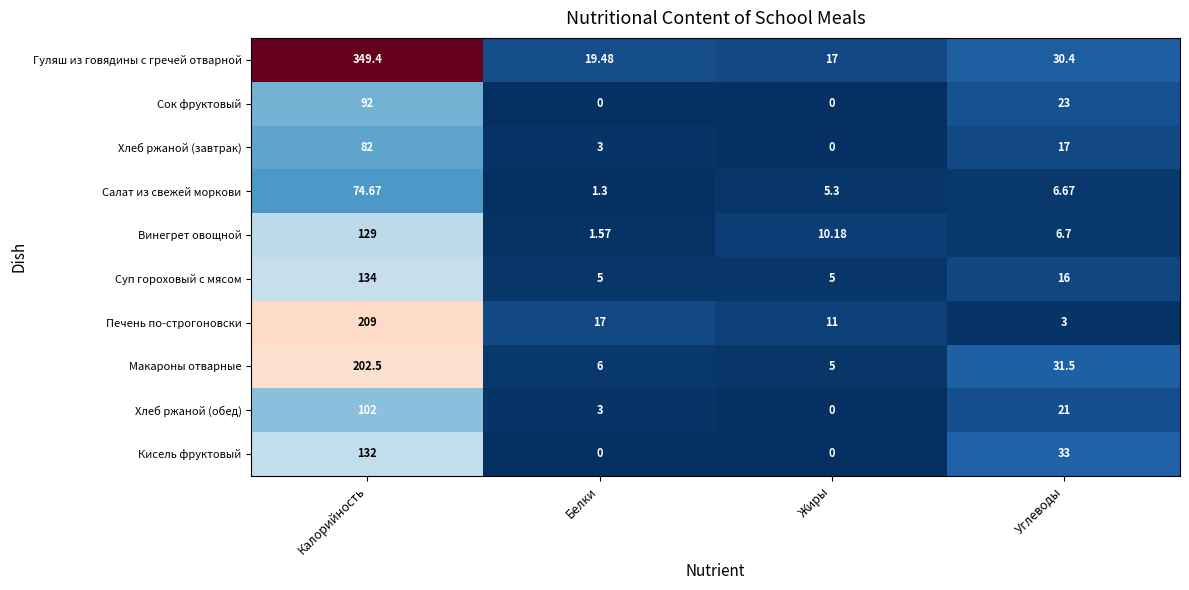

Which series has the widest spread of values?

Гуляш из говядины с гречей отварной